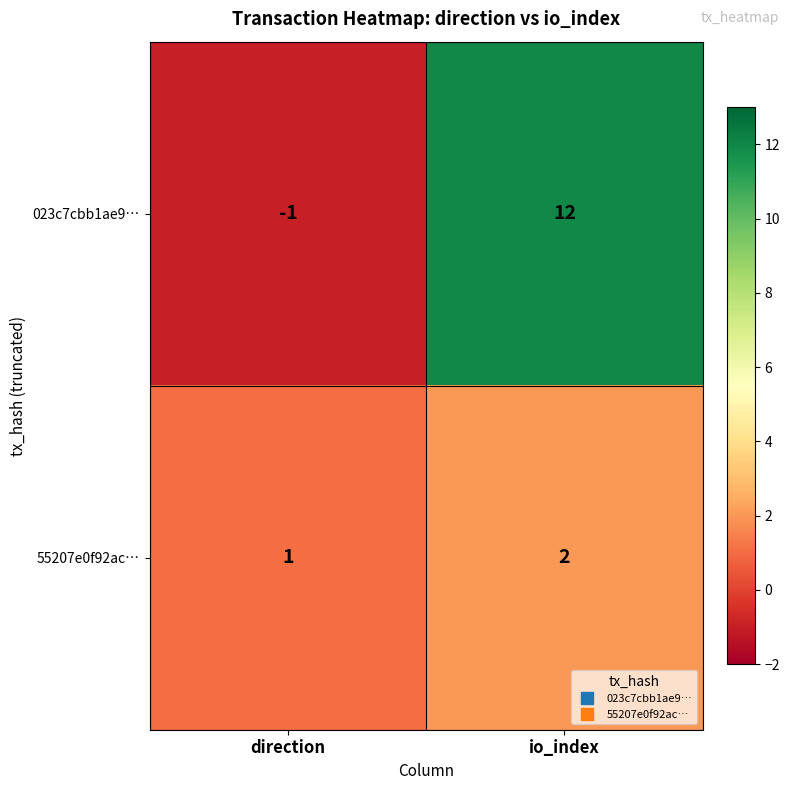

What is the maximum value shown in the chart?

12